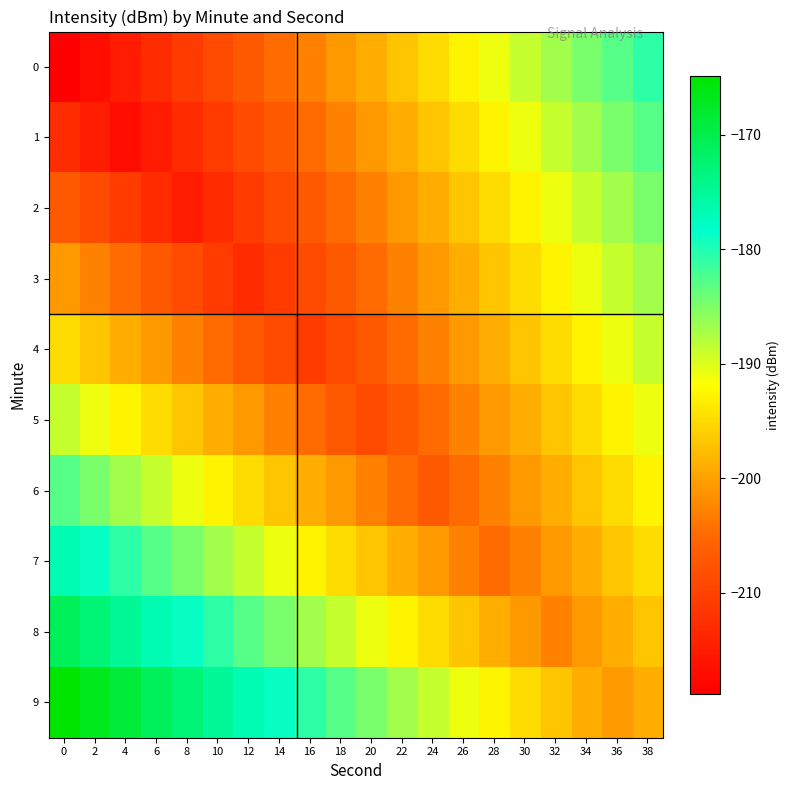

Reading left to right, extract all data points from this chart.

0: 0=-218.8	2=-216.8	4=-214.8	6=-212.8	8=-210.8	10=-208.8	12=-206.8	14=-204.8	16=-202.8	18=-200.8	20=-198.8	22=-196.8	24=-194.8	26=-192.8	28=-190.8	30=-188.8	32=-186.8	34=-184.8	36=-182.8	38=-180.8
1: 0=-212.8	2=-214.8	4=-216.8	6=-214.8	8=-212.8	10=-210.8	12=-208.8	14=-206.8	16=-204.8	18=-202.8	20=-200.8	22=-198.8	24=-196.8	26=-194.8	28=-192.8	30=-190.8	32=-188.8	34=-186.8	36=-184.8	38=-182.8
2: 0=-206.8	2=-208.8	4=-210.8	6=-212.8	8=-214.8	10=-212.8	12=-210.8	14=-208.8	16=-206.8	18=-204.8	20=-202.8	22=-200.8	24=-198.8	26=-196.8	28=-194.8	30=-192.8	32=-190.8	34=-188.8	36=-186.8	38=-184.8
3: 0=-200.8	2=-202.8	4=-204.8	6=-206.8	8=-208.8	10=-210.8	12=-212.8	14=-210.8	16=-208.8	18=-206.8	20=-204.8	22=-202.8	24=-200.8	26=-198.8	28=-196.8	30=-194.8	32=-192.8	34=-190.8	36=-188.8	38=-186.8
4: 0=-194.8	2=-196.8	4=-198.8	6=-200.8	8=-202.8	10=-204.8	12=-206.8	14=-208.8	16=-210.8	18=-208.8	20=-206.8	22=-204.8	24=-202.8	26=-200.8	28=-198.8	30=-196.8	32=-194.8	34=-192.8	36=-190.8	38=-188.8
5: 0=-188.8	2=-190.8	4=-192.8	6=-194.8	8=-196.8	10=-198.8	12=-200.8	14=-202.8	16=-204.8	18=-206.8	20=-208.8	22=-206.8	24=-204.8	26=-202.8	28=-200.8	30=-198.8	32=-196.8	34=-194.8	36=-192.8	38=-190.8
6: 0=-182.8	2=-184.8	4=-186.8	6=-188.8	8=-190.8	10=-192.8	12=-194.8	14=-196.8	16=-198.8	18=-200.8	20=-202.8	22=-204.8	24=-206.8	26=-204.8	28=-202.8	30=-200.8	32=-198.8	34=-196.8	36=-194.8	38=-192.8
7: 0=-176.8	2=-178.8	4=-180.8	6=-182.8	8=-184.8	10=-186.8	12=-188.8	14=-190.8	16=-192.8	18=-194.8	20=-196.8	22=-198.8	24=-200.8	26=-202.8	28=-204.8	30=-202.8	32=-200.8	34=-198.8	36=-196.8	38=-194.8
8: 0=-170.8	2=-172.8	4=-174.8	6=-176.8	8=-178.8	10=-180.8	12=-182.8	14=-184.8	16=-186.8	18=-188.8	20=-190.8	22=-192.8	24=-194.8	26=-196.8	28=-198.8	30=-200.8	32=-202.8	34=-200.8	36=-198.8	38=-196.8
9: 0=-164.8	2=-166.8	4=-168.8	6=-170.8	8=-172.8	10=-174.8	12=-176.8	14=-178.8	16=-180.8	18=-182.8	20=-184.8	22=-186.8	24=-188.8	26=-190.8	28=-192.8	30=-194.8	32=-196.8	34=-198.8	36=-200.8	38=-198.8